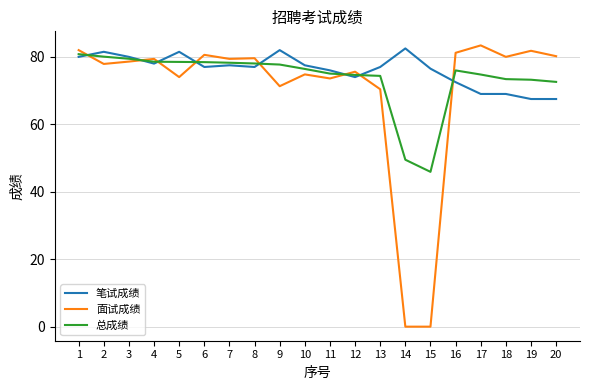

The 笔试成绩 series shows 76.5 at 15. True or false?

True